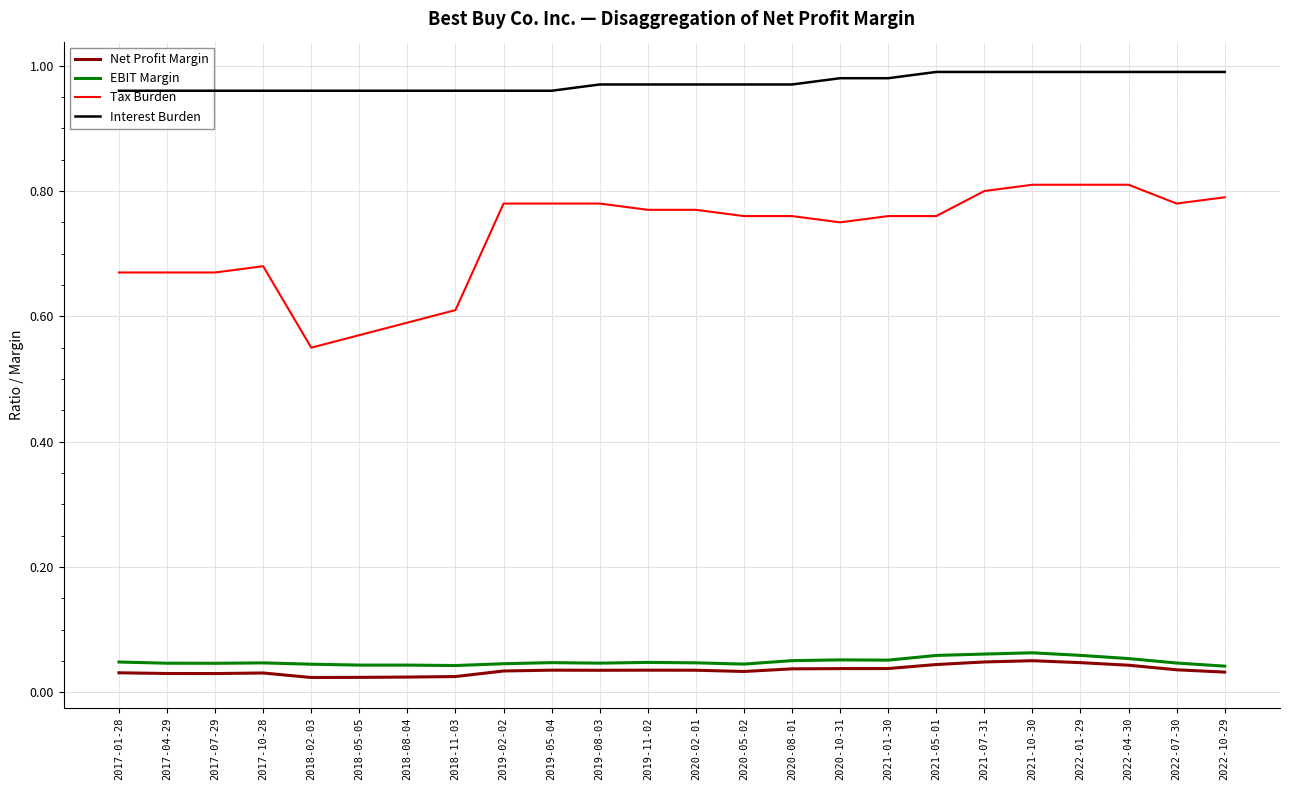

The value of EBIT Margin at 2017-04-29 is 0.1. True or false?

False